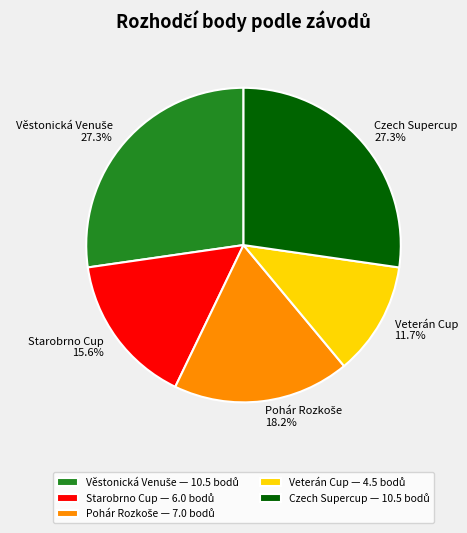

Is there any slice that represents more than half of the pie?

No